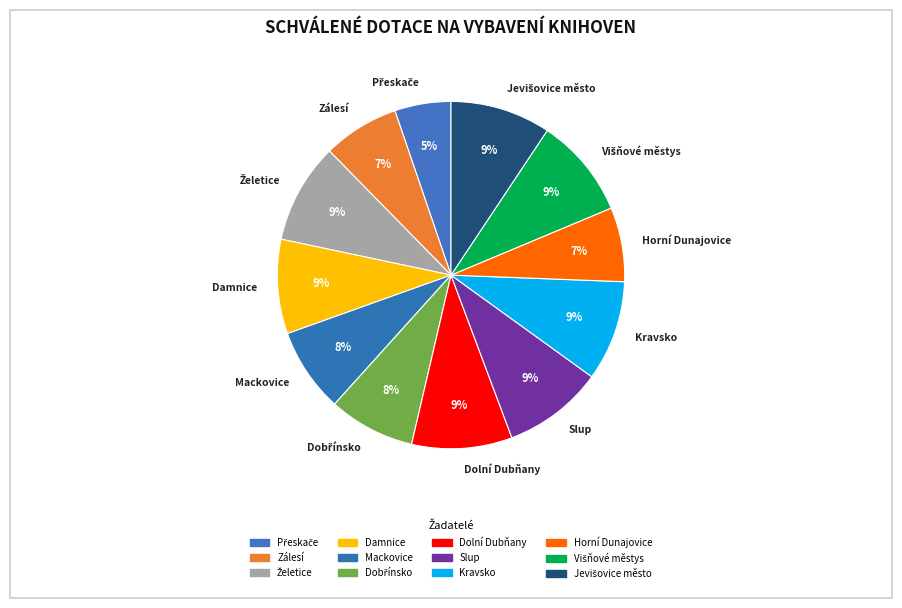

Combined, do Zálesí and Dolní Dubňany account for over 50%?

No